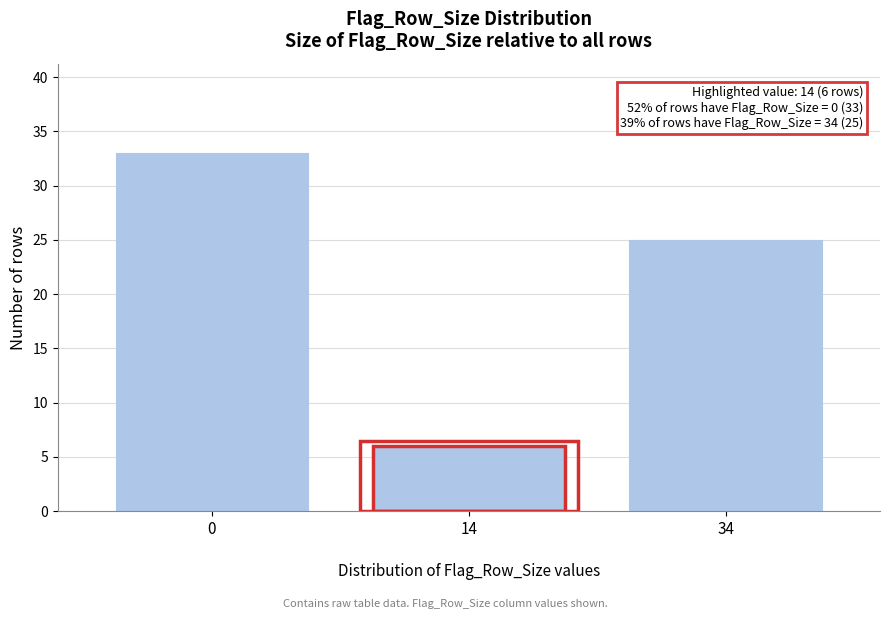

Reading right to left, extract all data points from this chart.

25	6	33